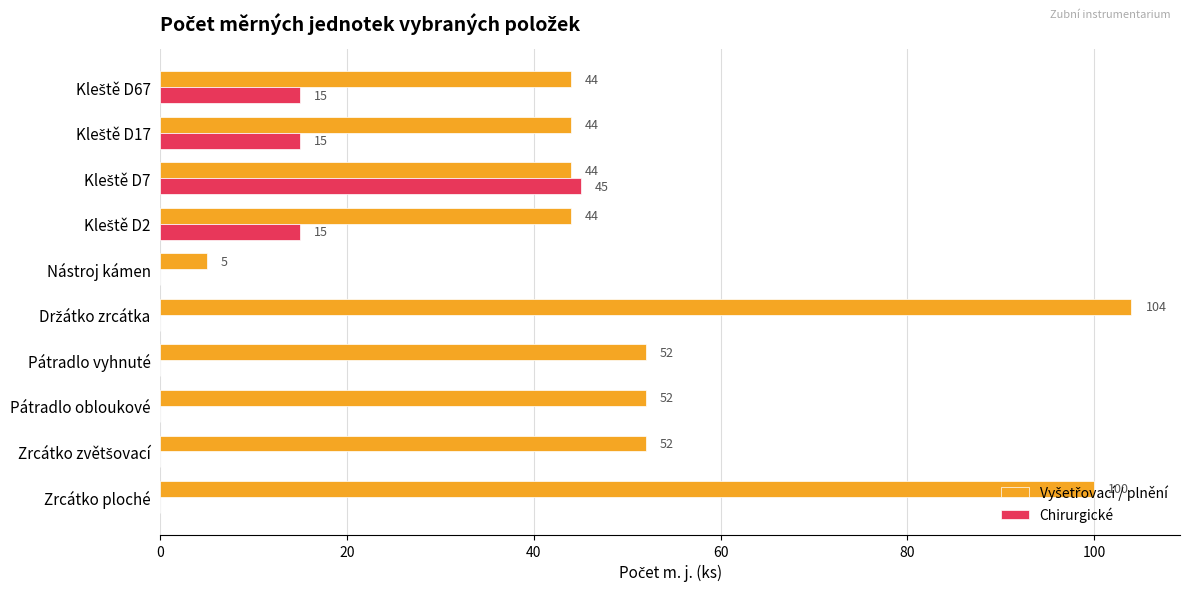

True or false: Chirurgické has a value of 0 at Pátradlo vyhnuté.

True